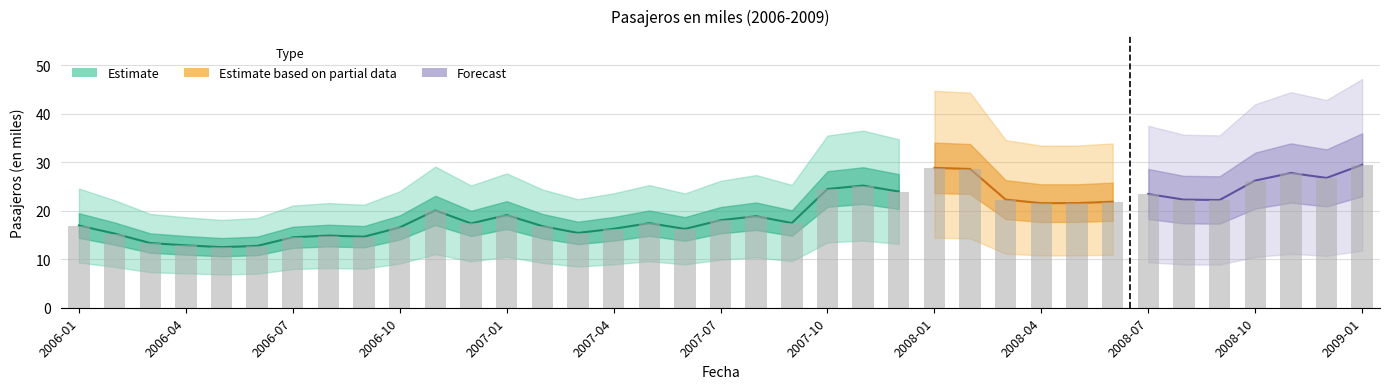

Rank the categories by value from highest to lowest.

2009-01, 2008-01, 2008-02, 2008-11, 2008-12, 2008-10, 2007-11, 2007-10, 2007-12, 2008-07, 2008-03, 2008-08, 2008-09, 2008-06, 2008-05, 2008-04, 2006-11, 2007-01, 2007-08, 2007-07, 2007-09, 2007-05, 2006-12, 2006-01, 2007-02, 2006-10, 2007-04, 2007-06, 2007-03, 2006-02, 2006-08, 2006-09, 2006-07, 2006-03, 2006-04, 2006-06, 2006-05